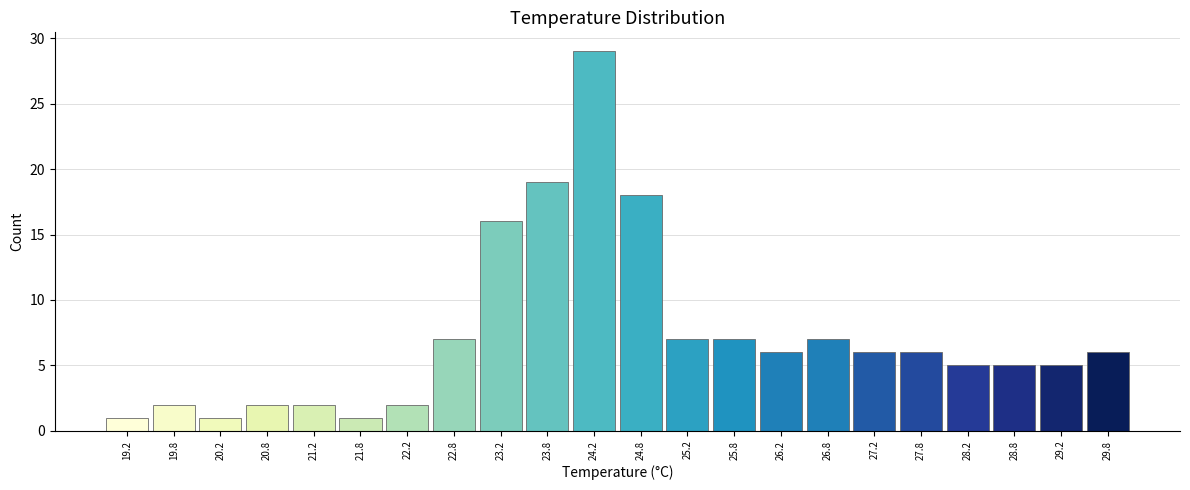

Which range on the x-axis has the tallest bar?

24.0 to 24.5